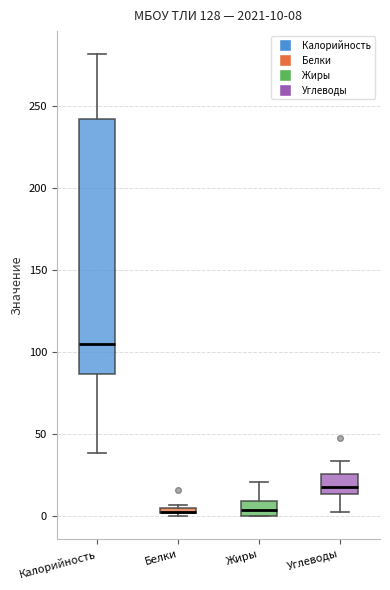

Which box is the tallest, from its lower edge to its upper edge?

Калорийность